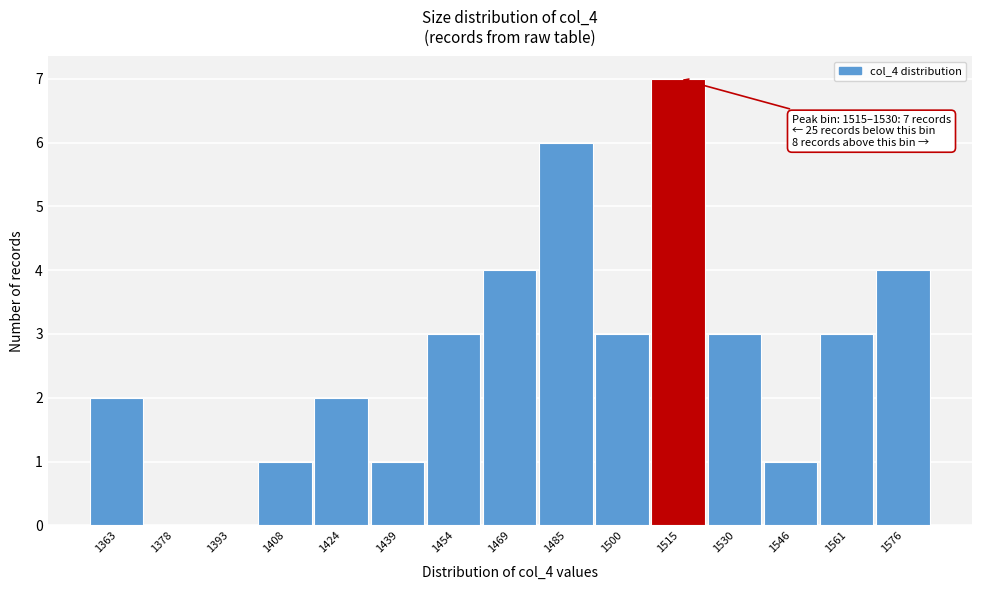

Reading right to left, transcribe all the data shown in this chart.

1576=4	1561=3	1546=1	1530=3	1515=7	1500=3	1485=6	1469=4	1454=3	1439=1	1424=2	1408=1	1393=0	1378=0	1363=2